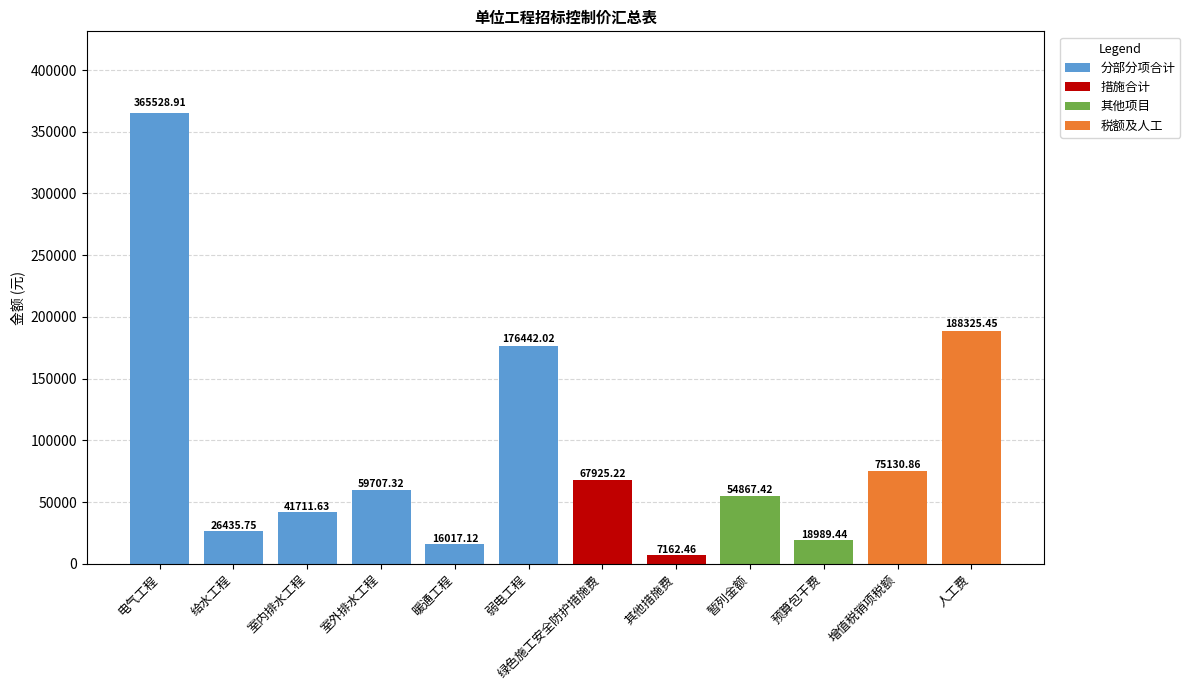

What is the total value across all series at 电气工程?

365528.9